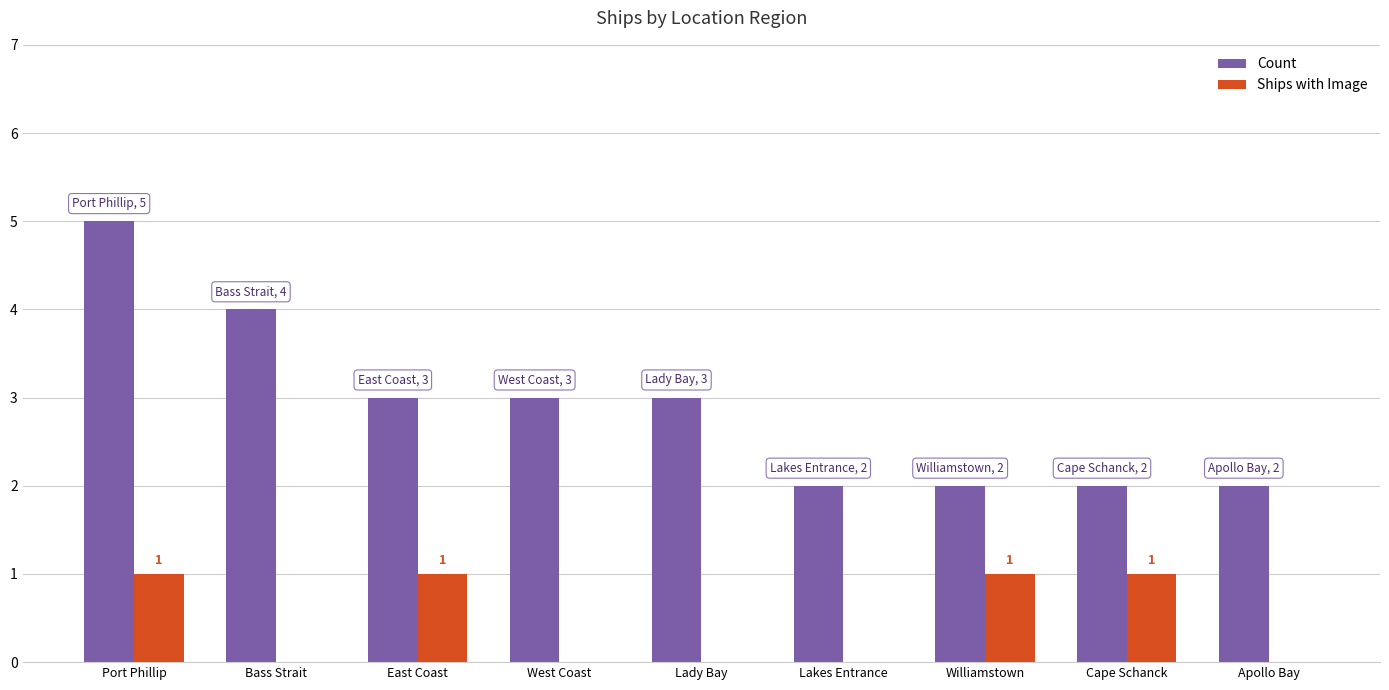

How many series are shown in this chart?

2